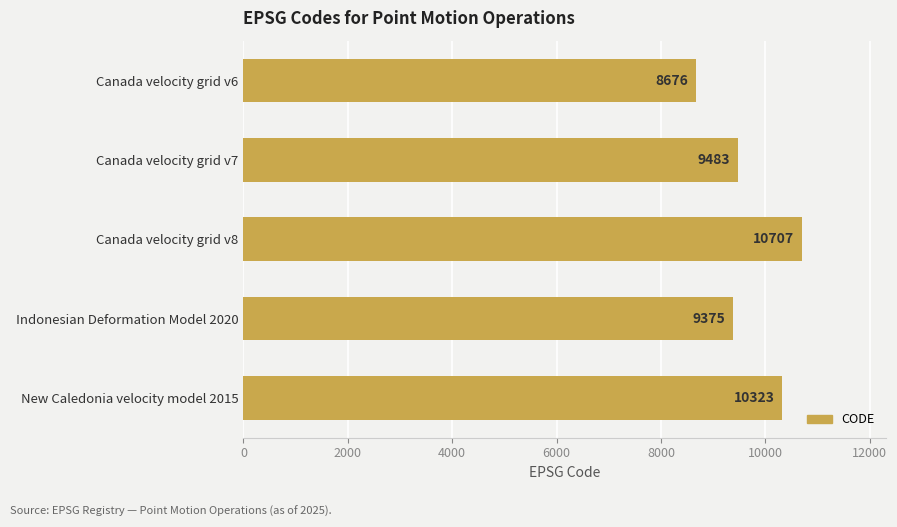

The value at Indonesian Deformation Model 2020 is 9375. True or false?

True